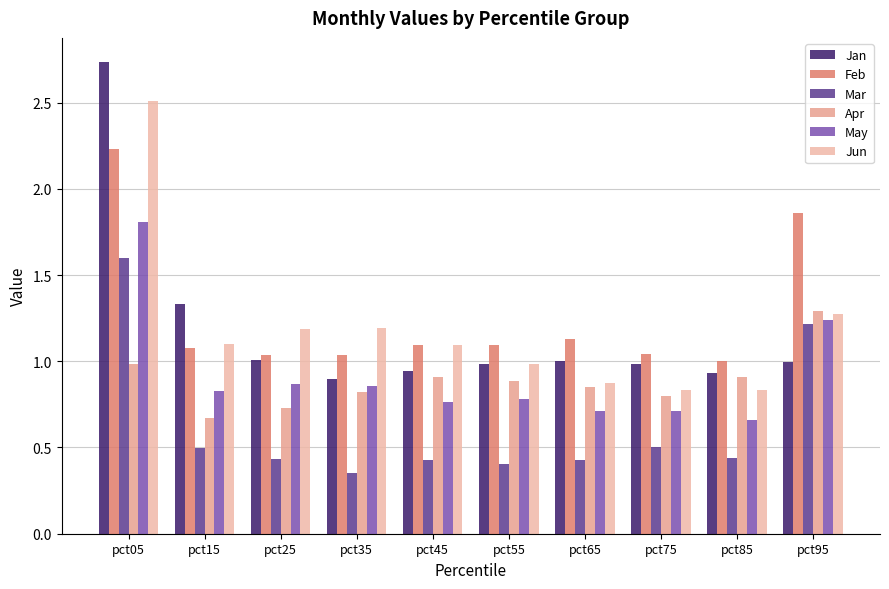

Which category has the highest value in the May series?

pct05